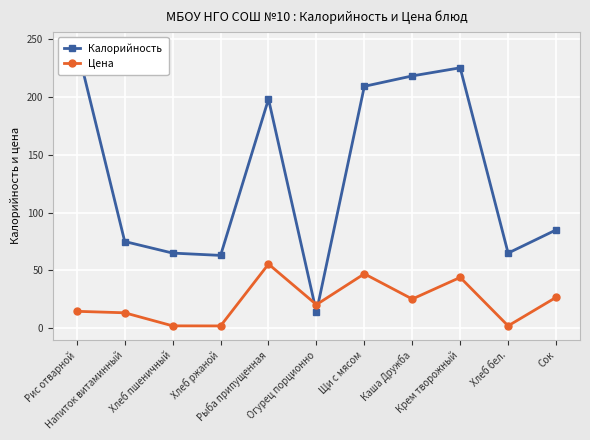

Which series changed the most between Рыба припущенная and Хлеб бел.?

Калорийность